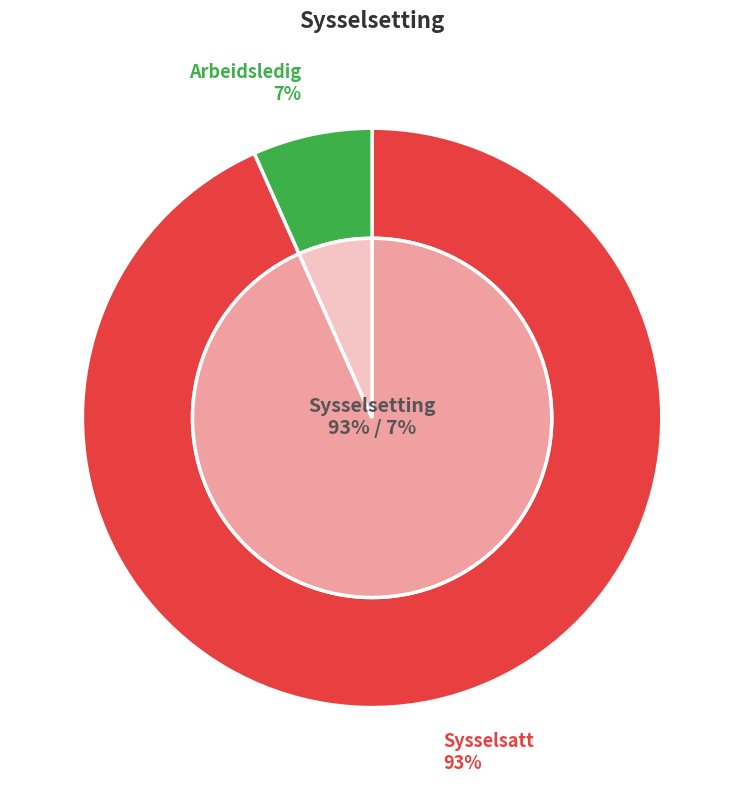

Does any single category account for the majority?

Yes